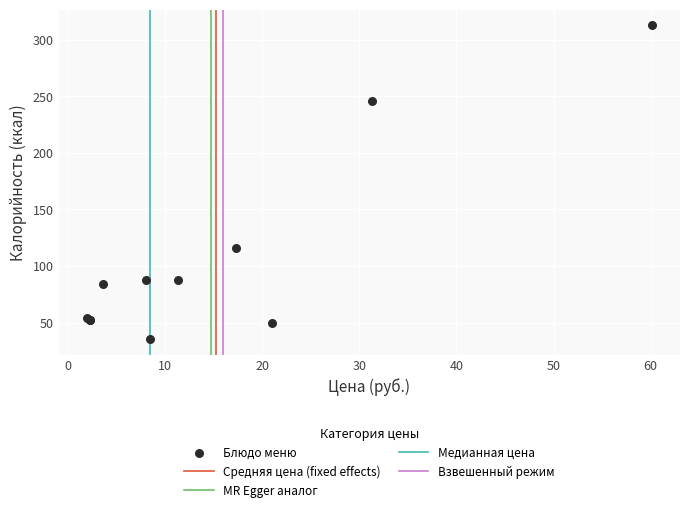

What Y value in the scatter plot is closest to 174?

115.8